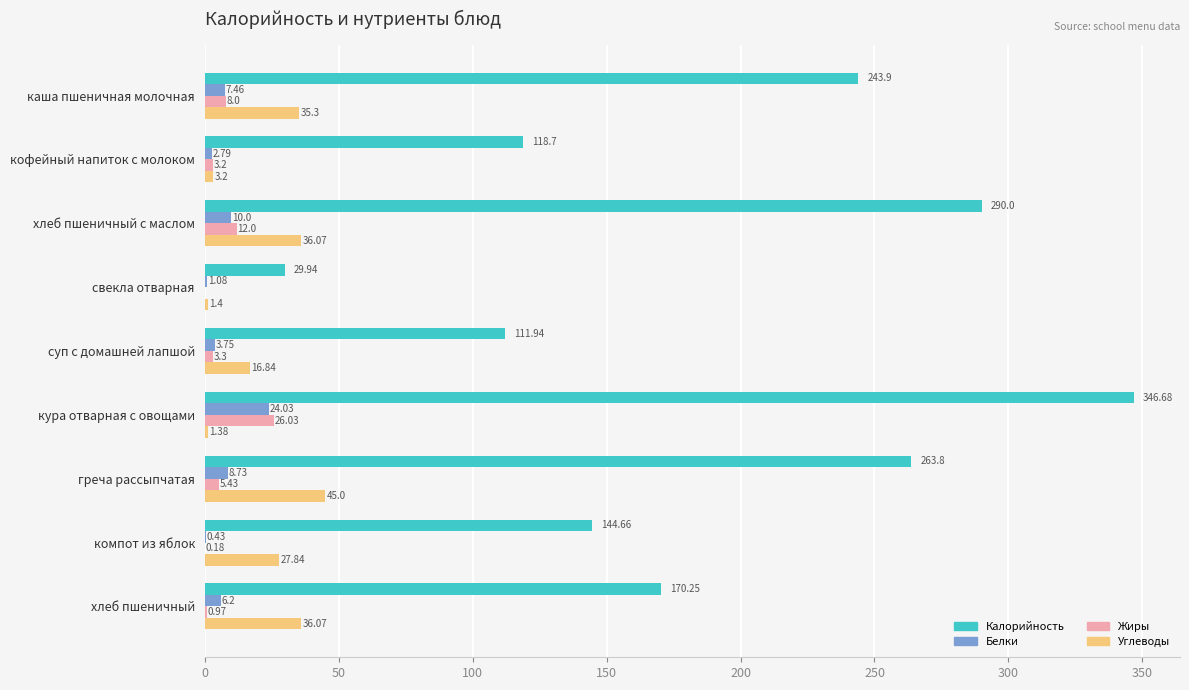

What is the sum of all Калорийность values?

1719.9